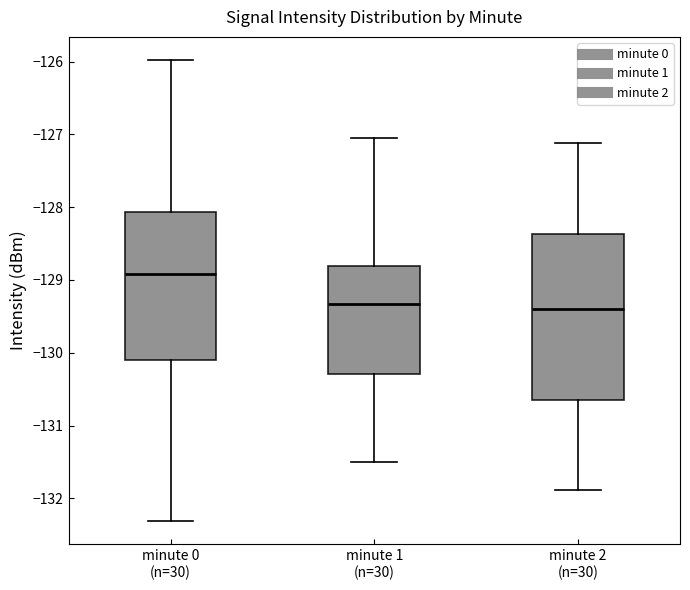

Reading left to right, read every box against the y-axis: the position of its median line, the range the box covers, and the ends of its whiskers. The values are not printed on the chart, so give them approximately, as read against the axis.

minute 0 (n=30): median -128.9, box -130.1 to -128.1, whiskers -132.3 to -126.0
minute 1 (n=30): median -129.3, box -130.3 to -128.8, whiskers -131.5 to -127.0
minute 2 (n=30): median -129.4, box -130.7 to -128.4, whiskers -131.9 to -127.1